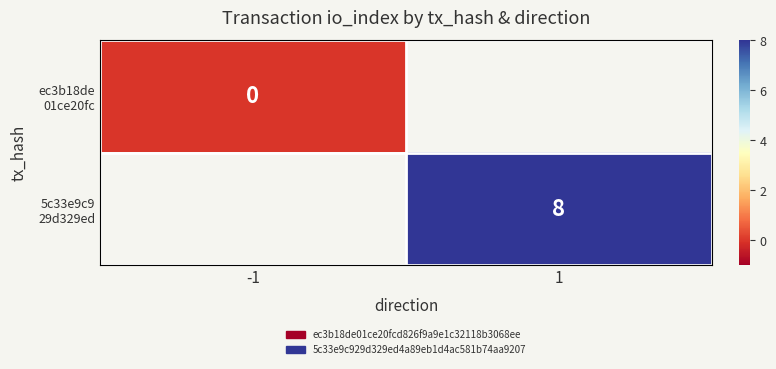

List the labels in order of 5c33e9c9 29d329ed value, smallest first.

-1, 1